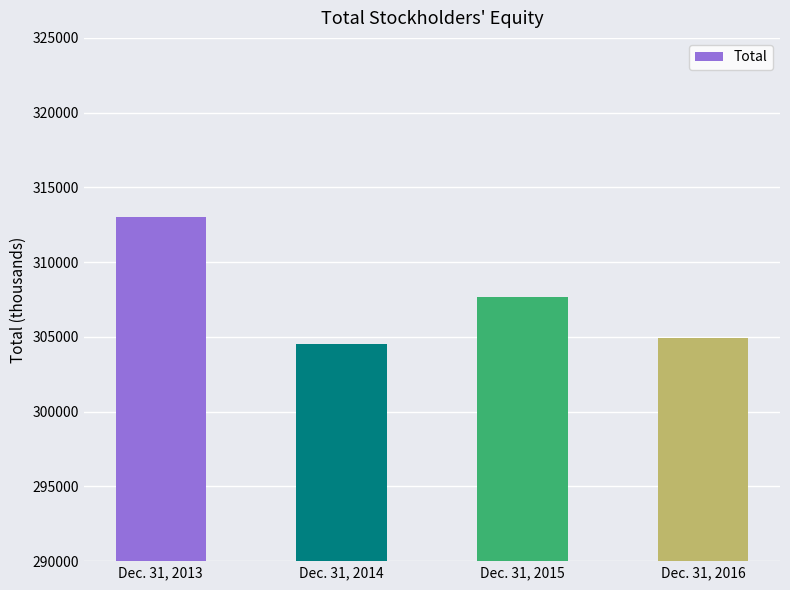

What is the sum of the values at Dec. 31, 2014 and Dec. 31, 2013?

617546